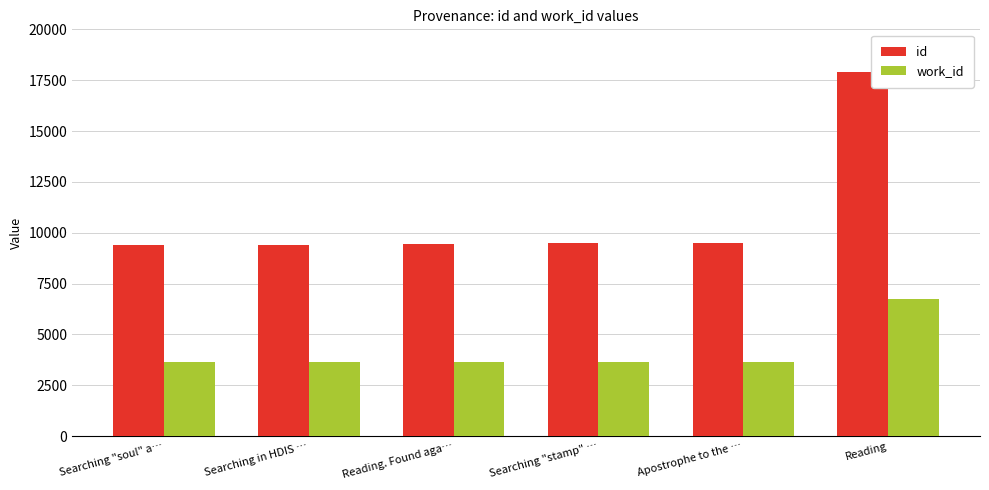

Which category has the highest value across all series?

Reading